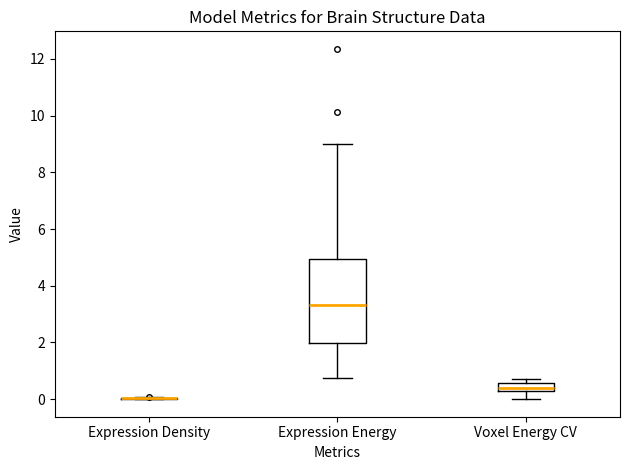

Comparing the boxes themselves (not the whiskers), which one is the tallest?

Expression Energy